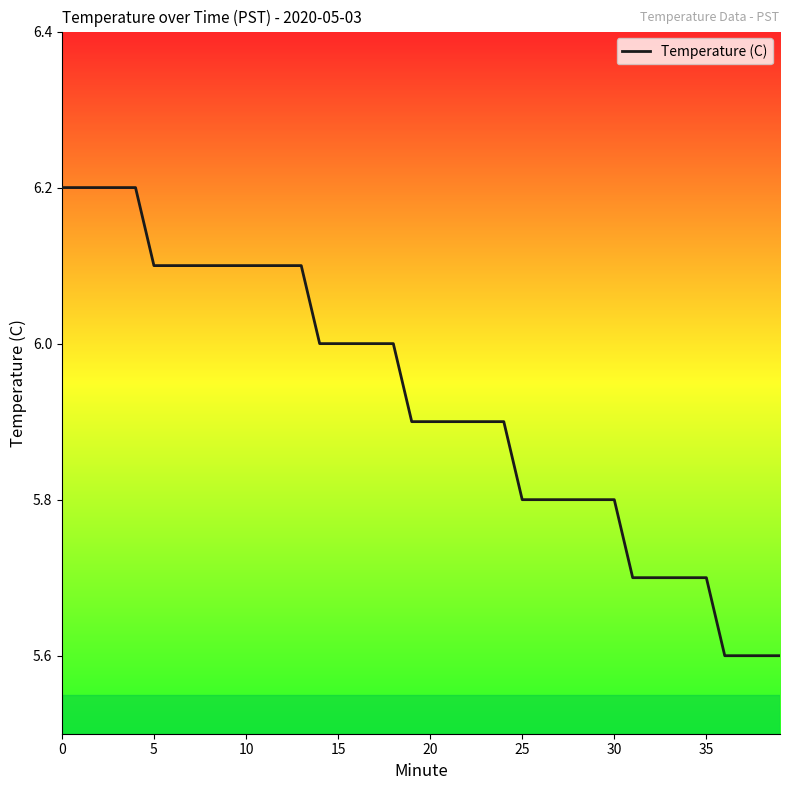

What is the greatest value displayed?

6.2